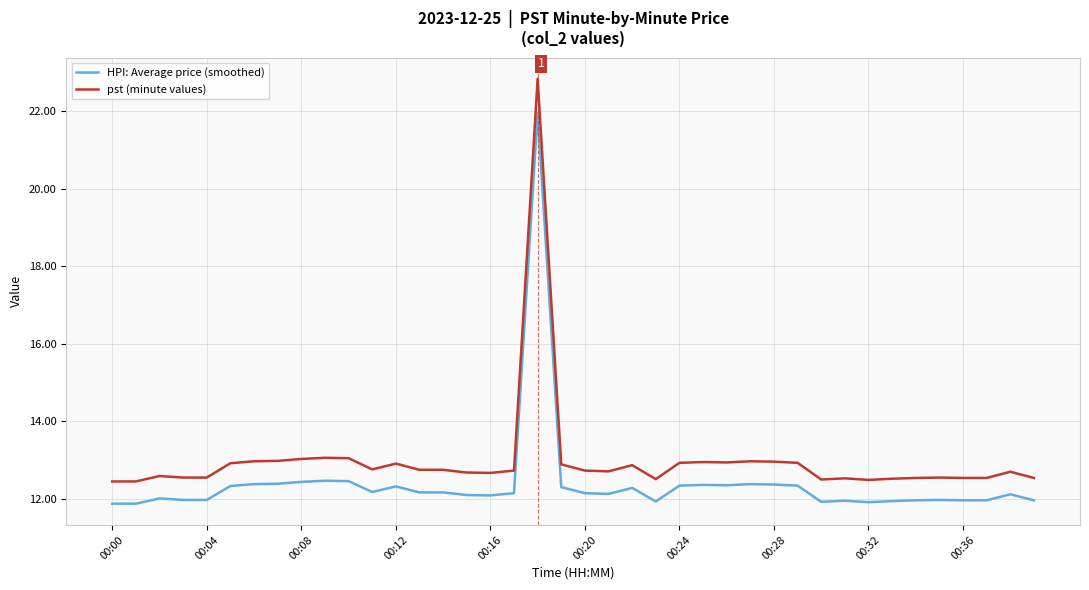

What is the sum of all HPI: Average price (smoothed) values?

495.9